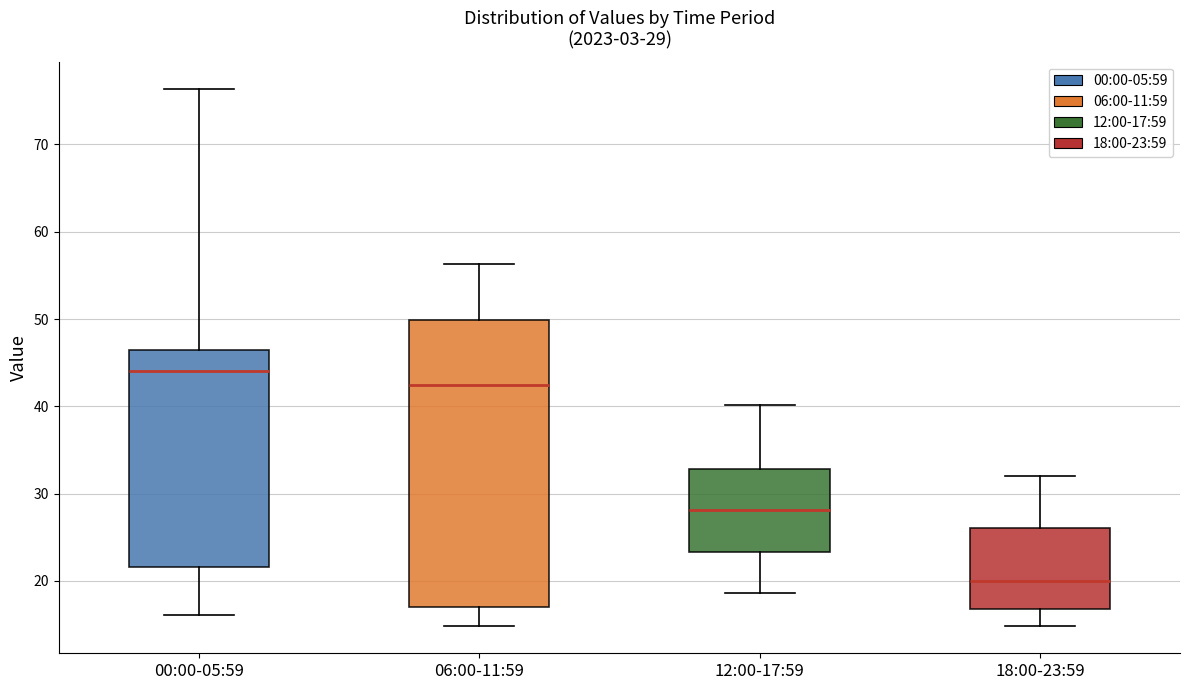

Which box has the highest median line?

00:00-05:59